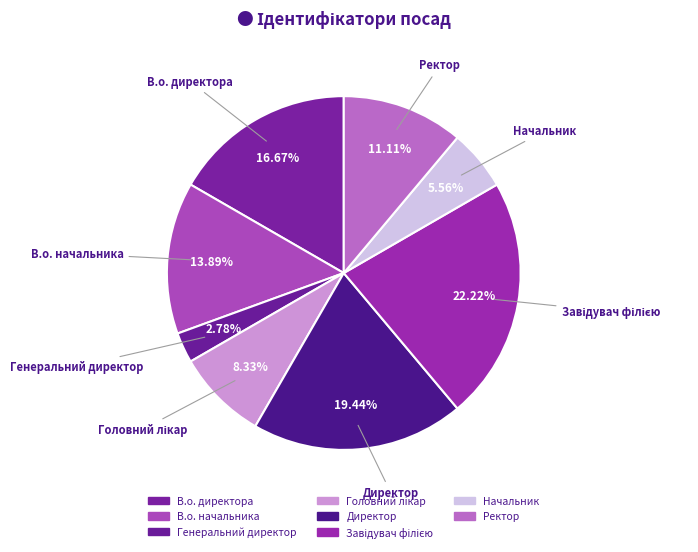

How many slices are in this pie chart?

8